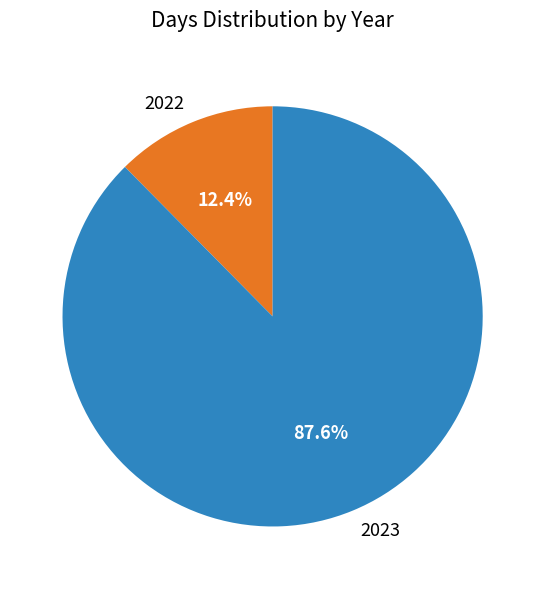

What percentage is the 2022 slice, to the nearest percent?

12%